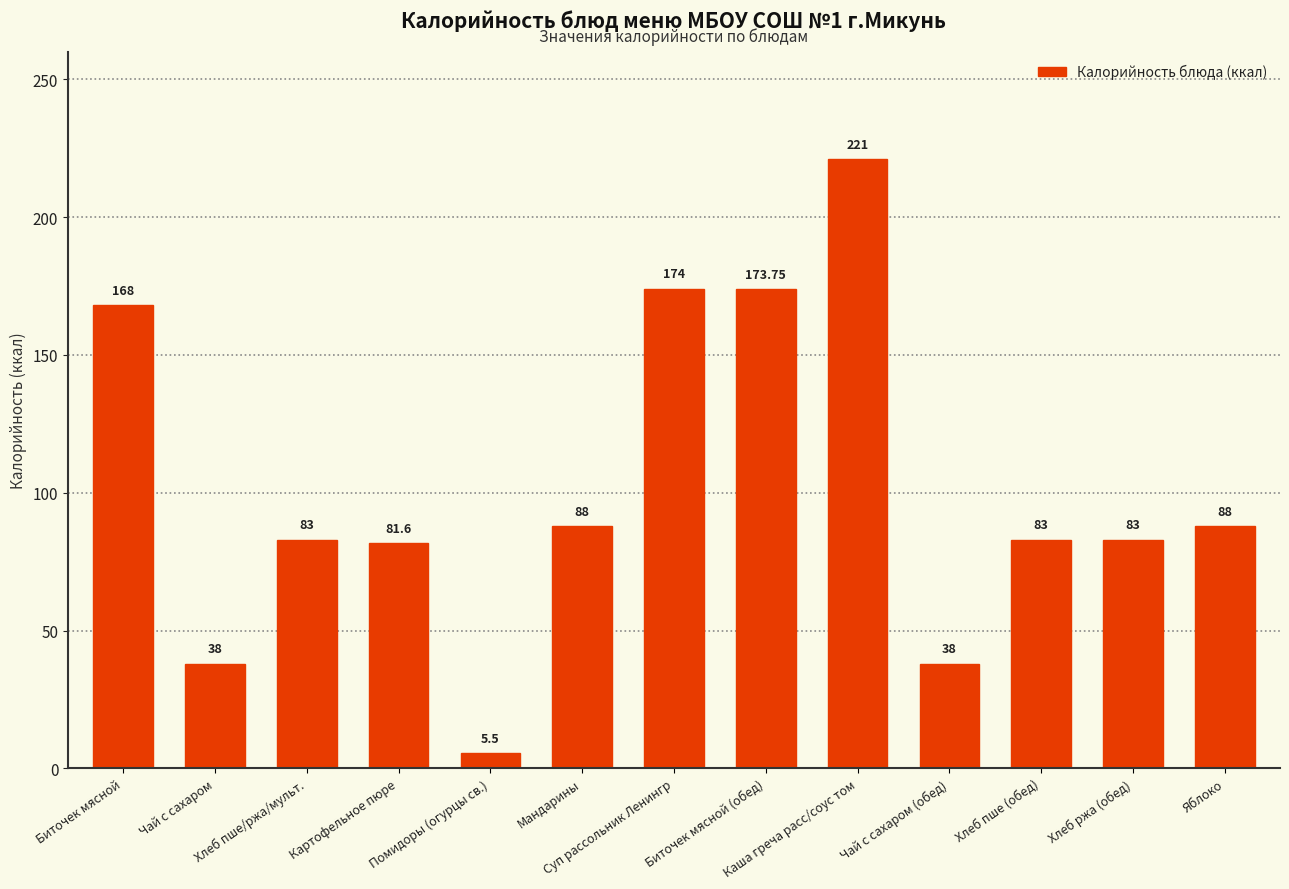

Approximately how many times larger is the value at Яблоко compared to Хлеб пше (обед)?

1.1